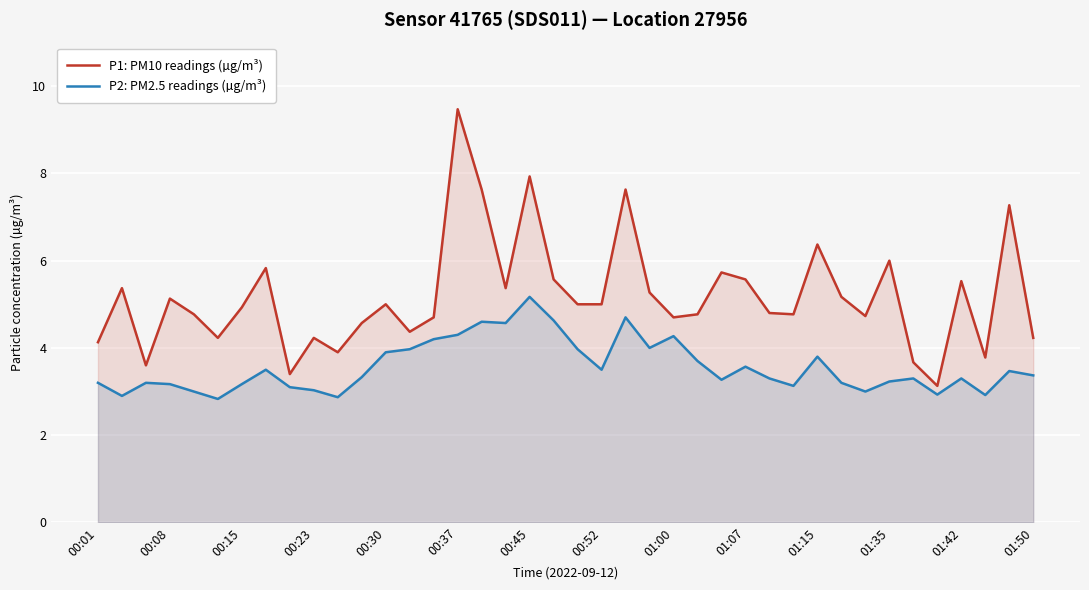

What is the greatest value displayed?

9.5